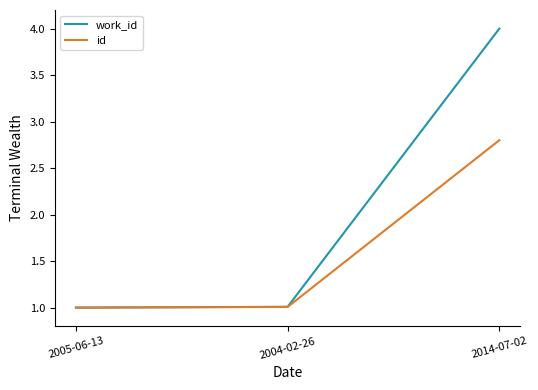

What are all the series names shown in the legend?

work_id, id